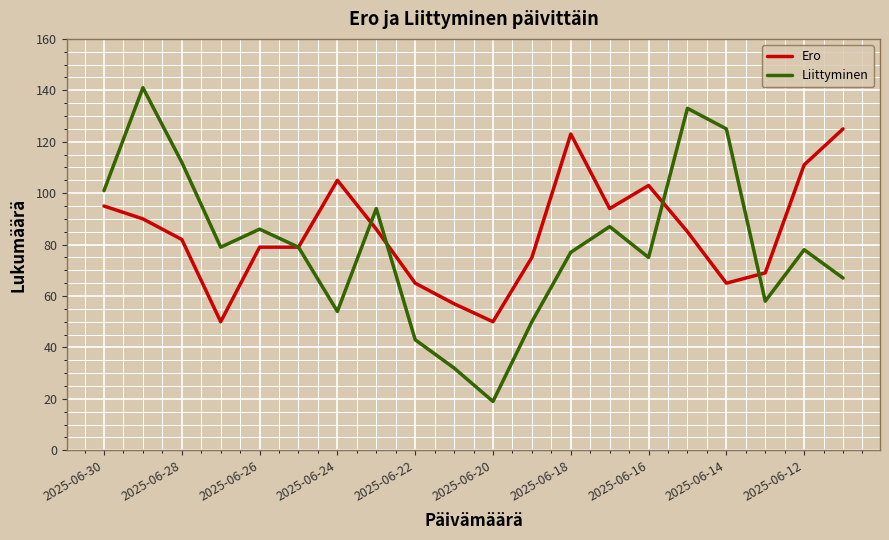

Reading left to right, what are all the values shown in this chart?

Ero: 95	90	82	50	79	79	105	86	65	57	50	75	123	94	103	85	65	69	111	125
Liittyminen: 101	141	112	79	86	79	54	94	43	32	19	50	77	87	75	133	125	58	78	67